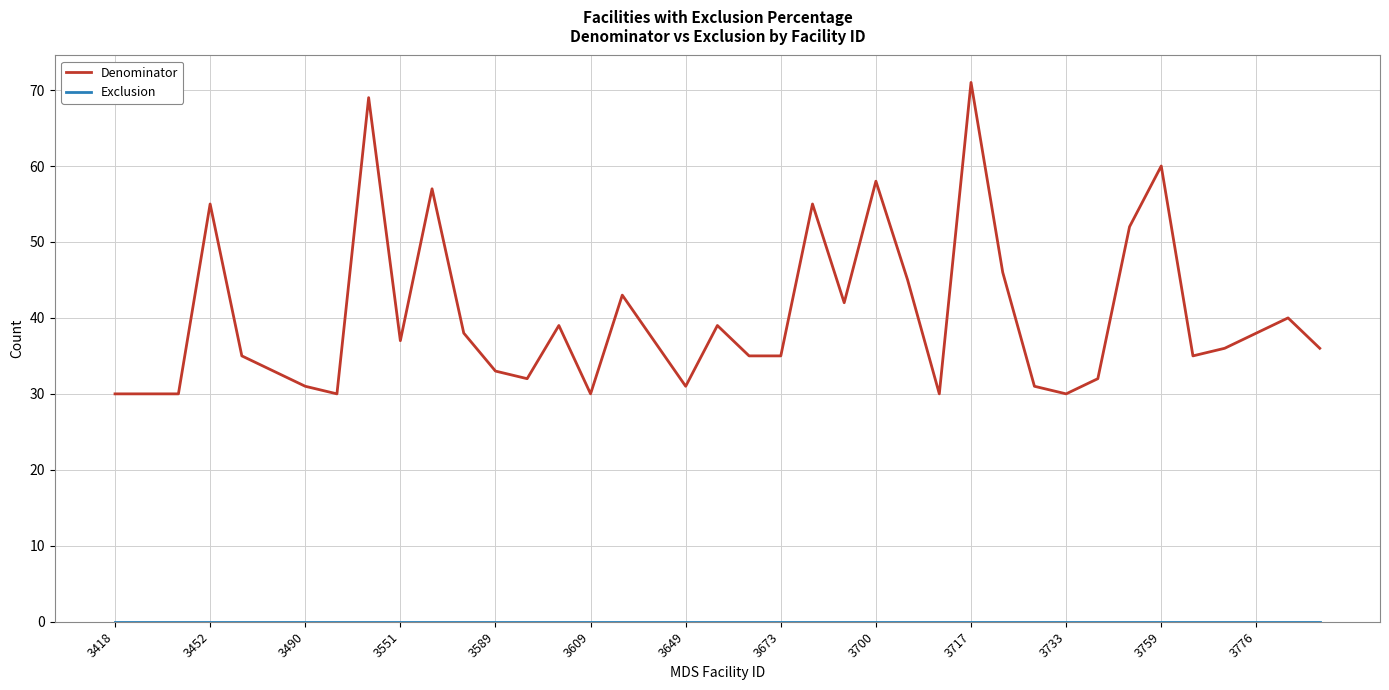

What is the difference between the maximum and minimum values in the Denominator series?

41